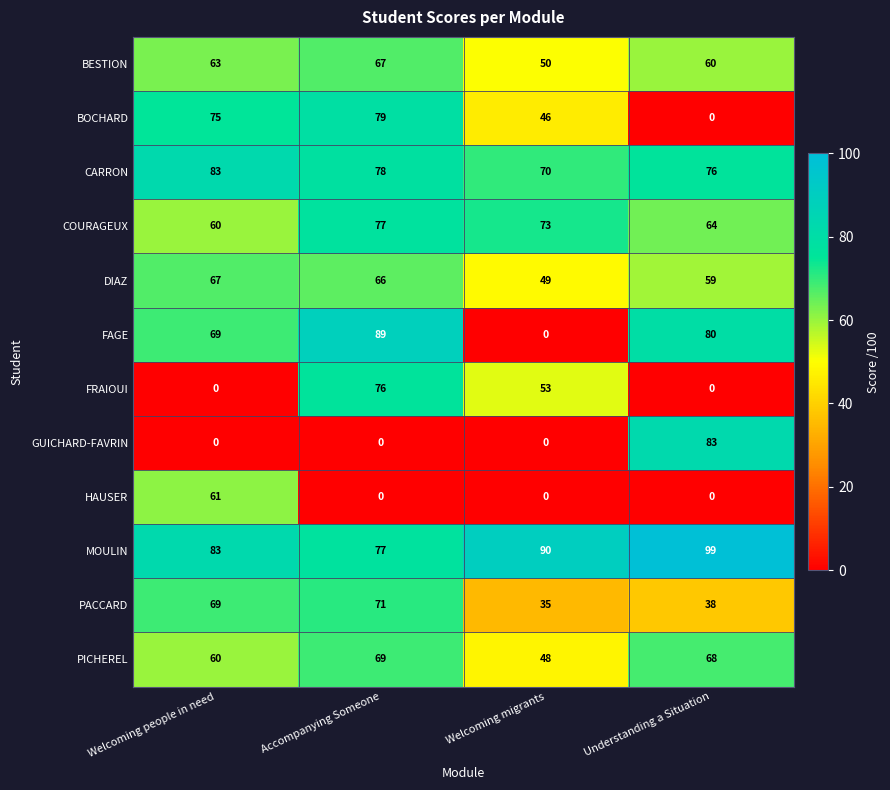

Where does the DIAZ series first go above 66?

Welcoming people in need